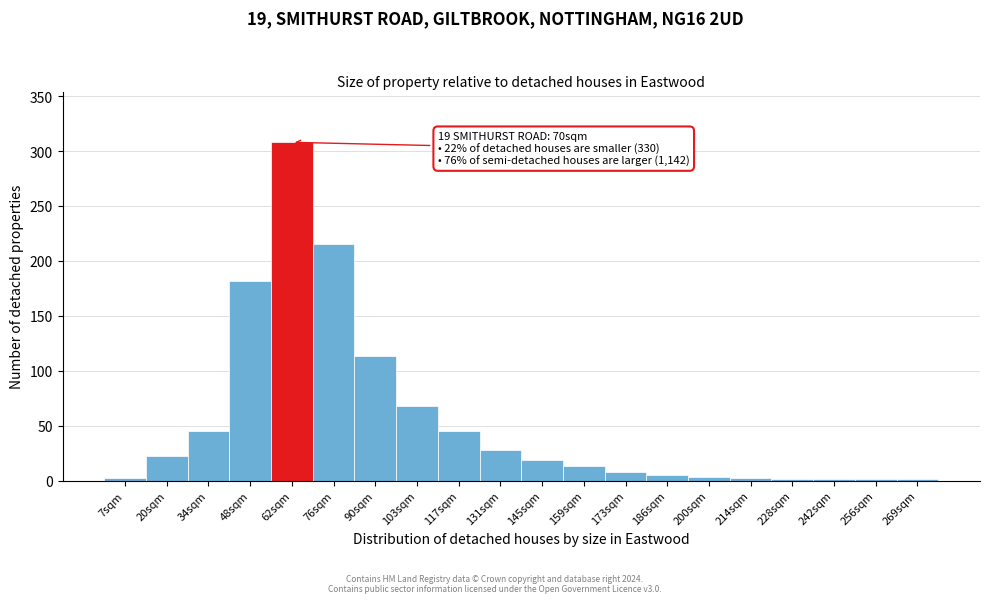

Which label corresponds to the largest value in the chart?

62sqm